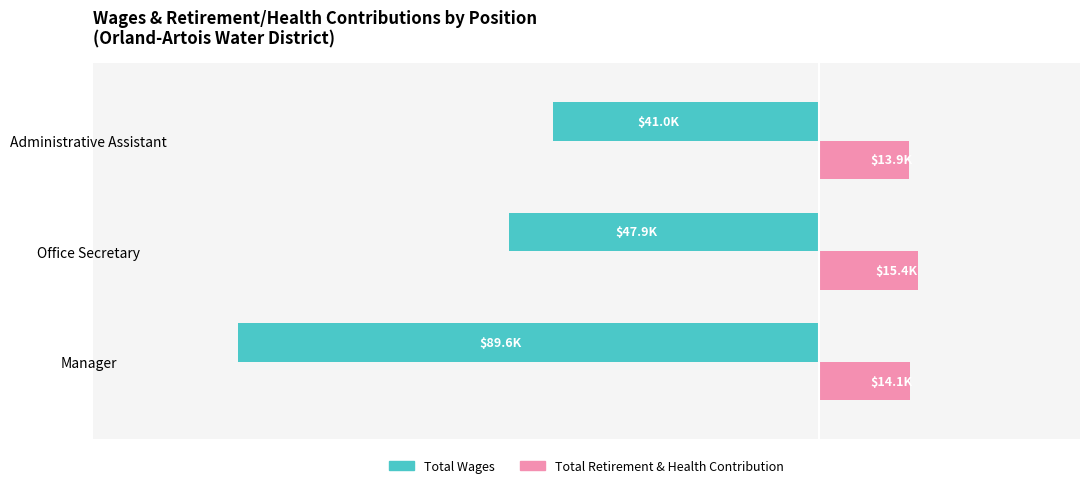

What are all the series names shown in the legend?

Total Wages, Total Retirement & Health Contribution